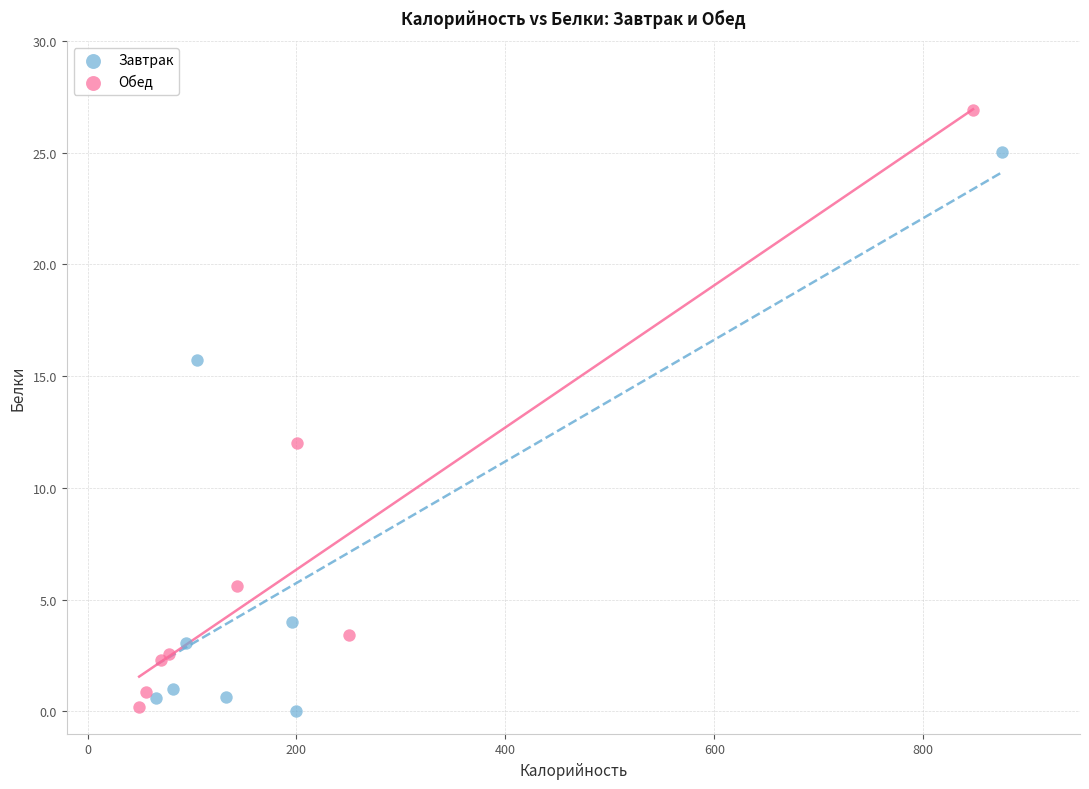

Which series has the widest spread of Y values?

Обед